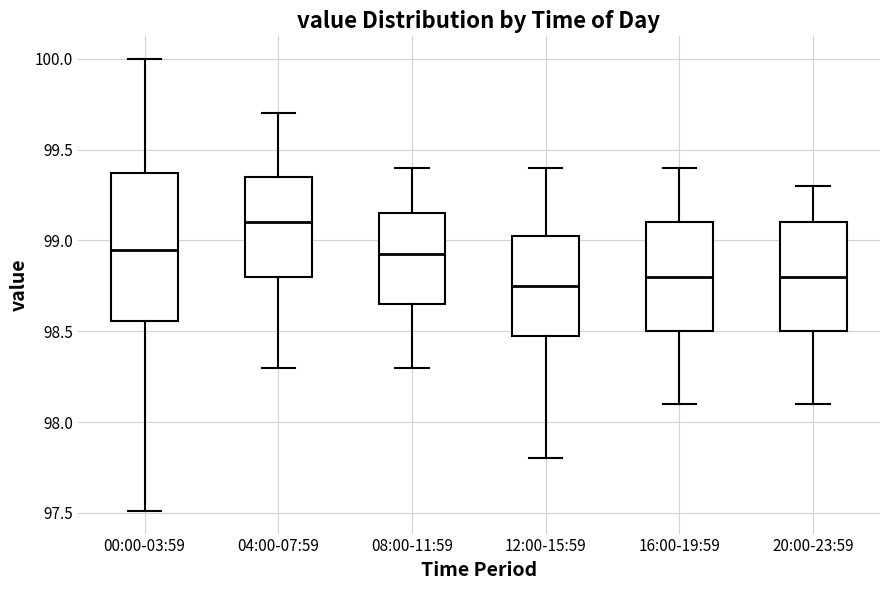

Comparing the boxes themselves (not the whiskers), which one is the tallest?

00:00-03:59